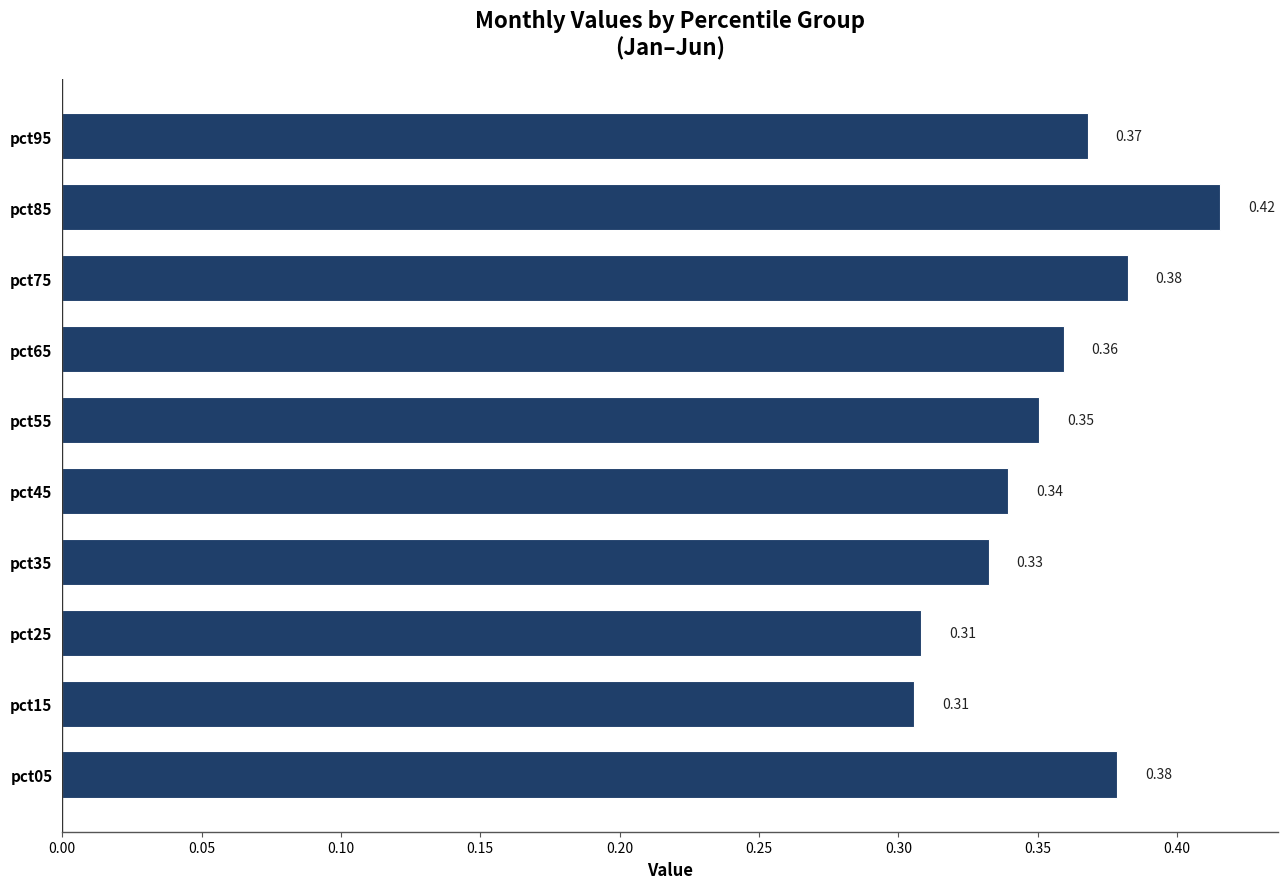

Which has a higher value, pct05 or pct65?

pct05